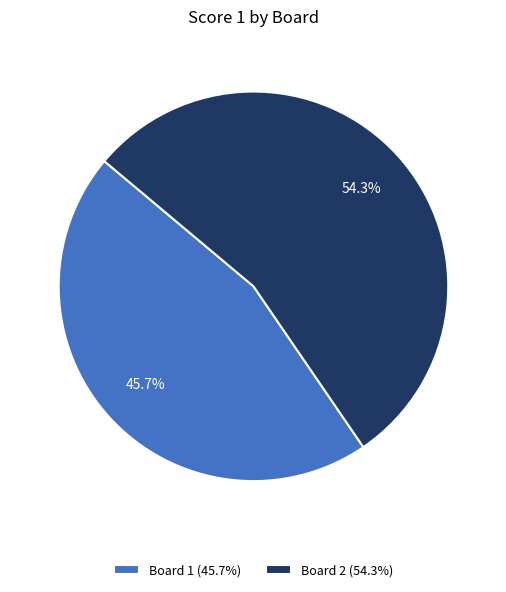

Approximately how many times larger is the value at Board 2 compared to Board 1?

1.2